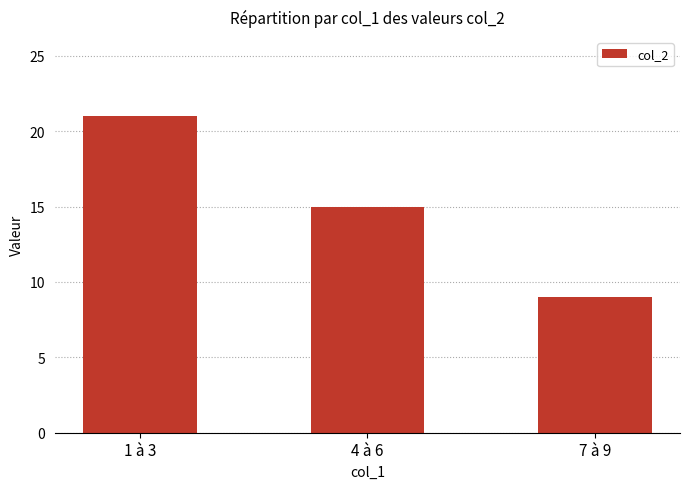

Reading left to right, extract all data points from this chart.

21	15	9